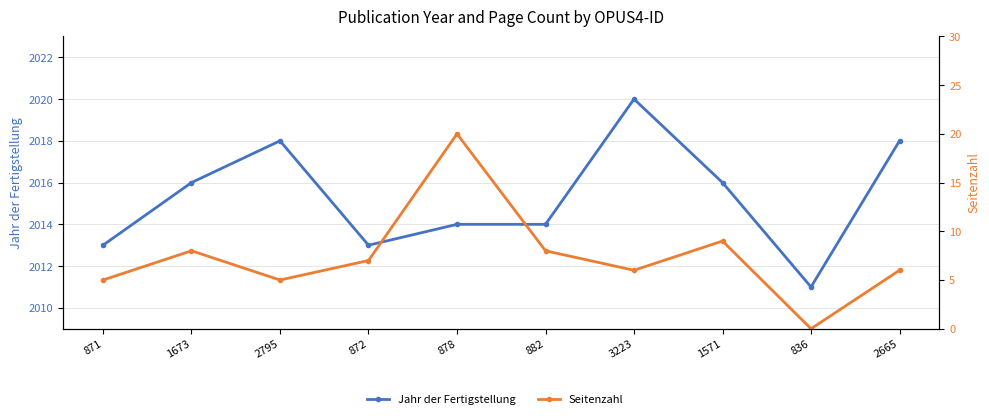

The value of Seitenzahl at 1571 is 9. True or false?

True